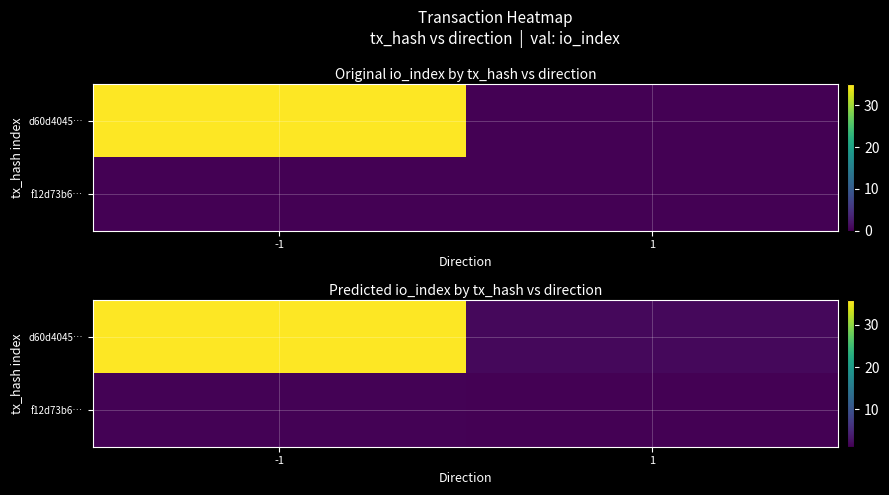

At which label is d60d4045… closest to 18?

1